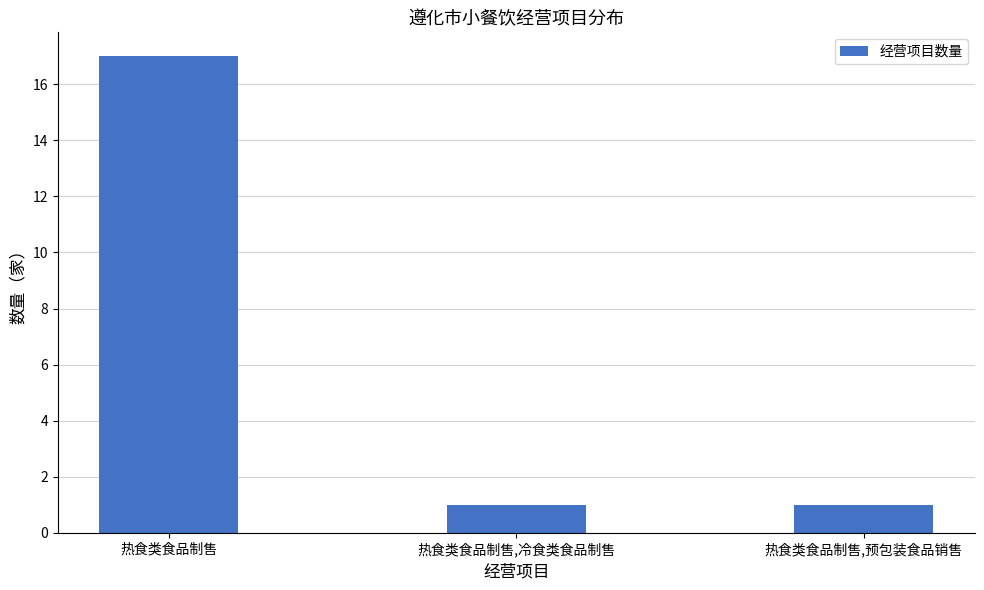

Between 热食类食品制售 and 热食类食品制售,预包装食品销售, which is larger?

热食类食品制售